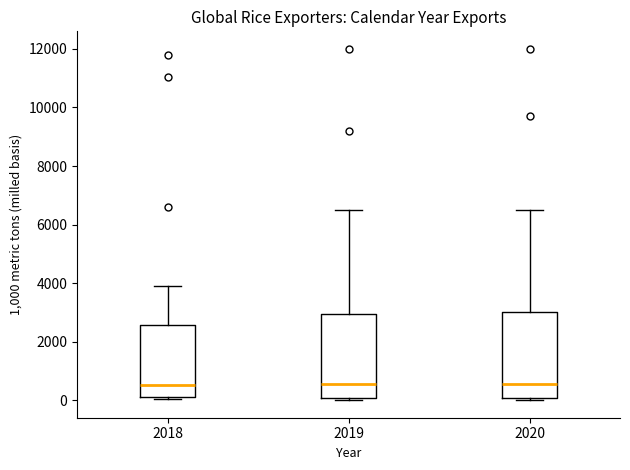

Where does the upper whisker of the box at x = 2018 end on the y-axis? The values are not printed on the chart, so give them approximately, as read against the axis.

4000